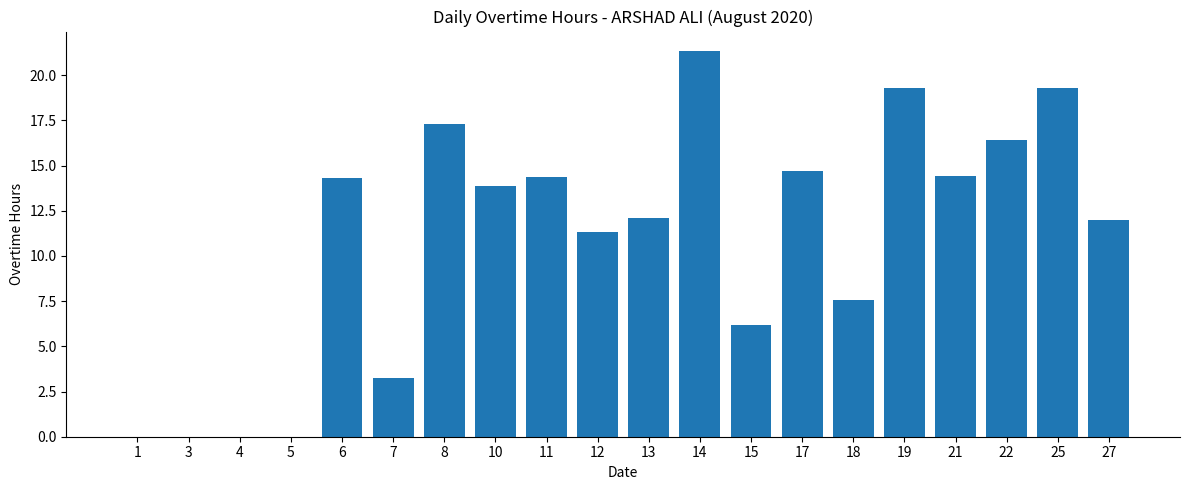

Does the chart contain stacked bars?

No